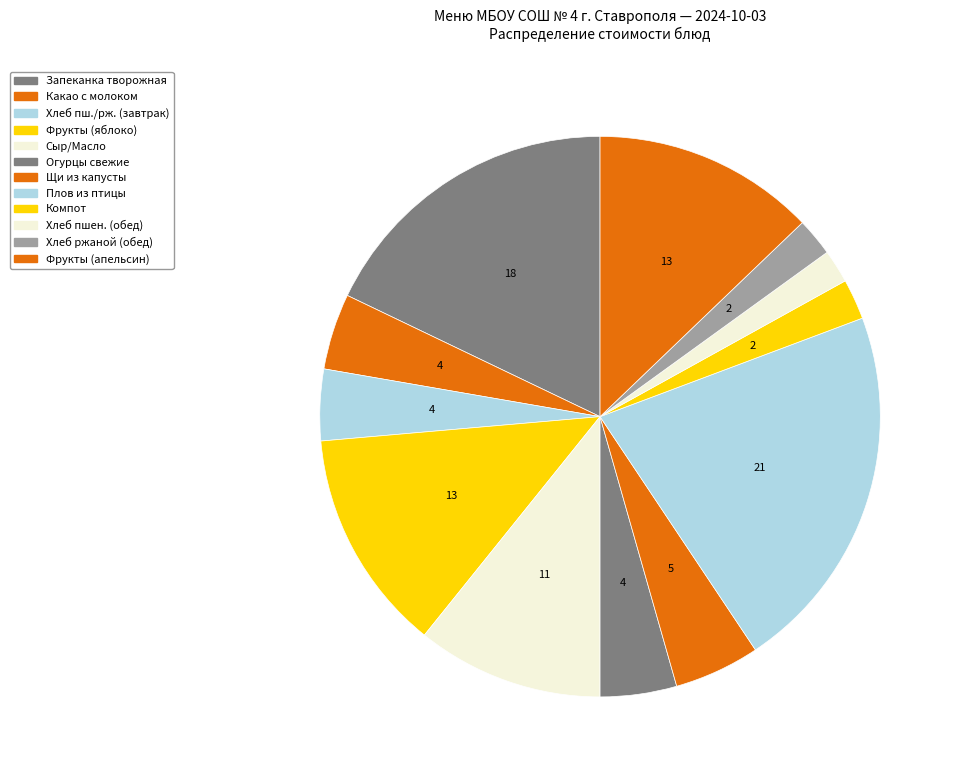

How many slices are in this pie chart?

12